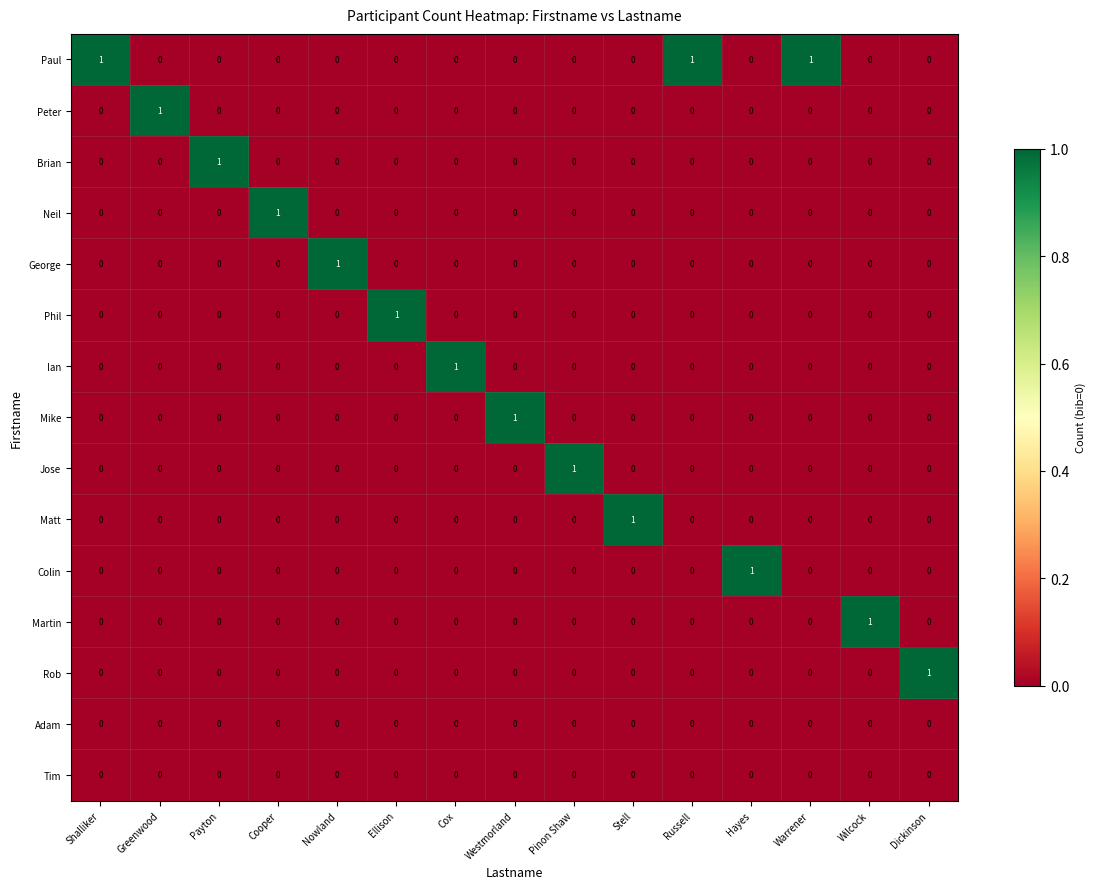

At how many categories does at least one series exceed 0?

15